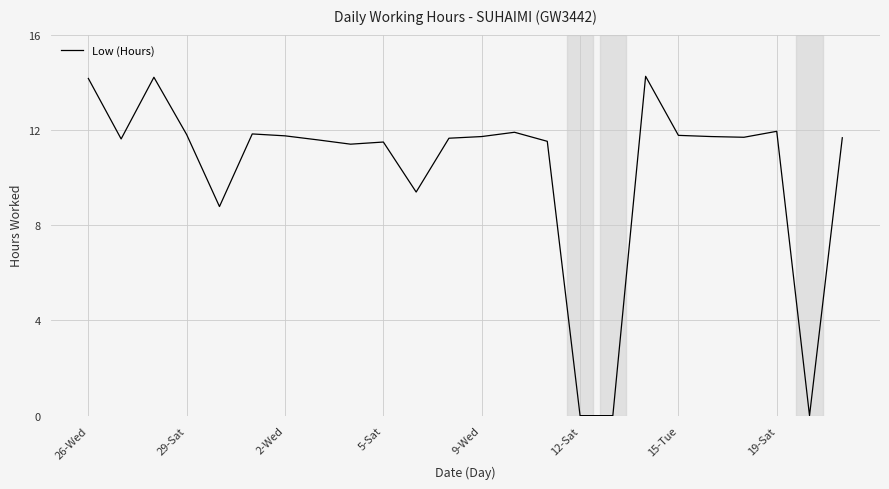

How many points are higher than both their immediate neighbors (excluding endpoints)?

6